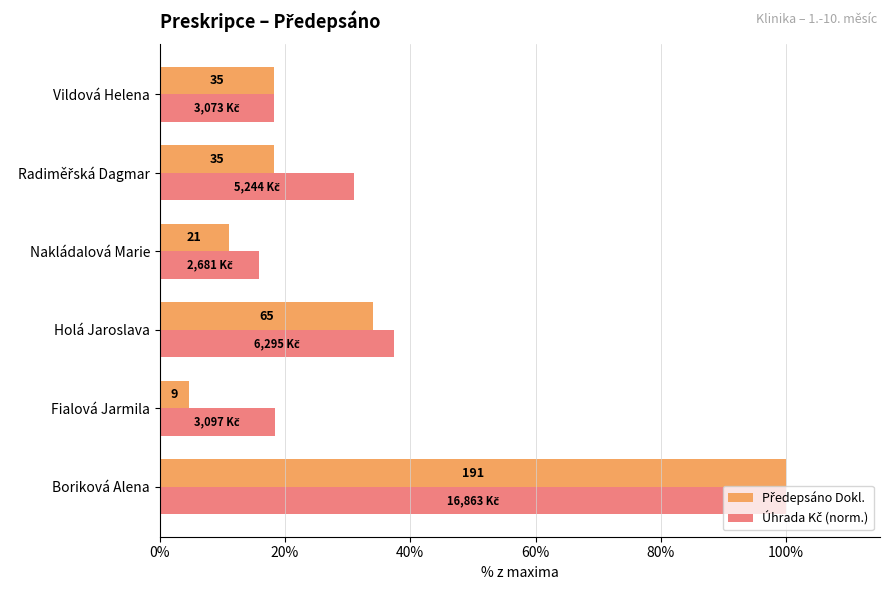

What is the value of the Předepsáno Dokl. bar at the 4th from the left?

11.0